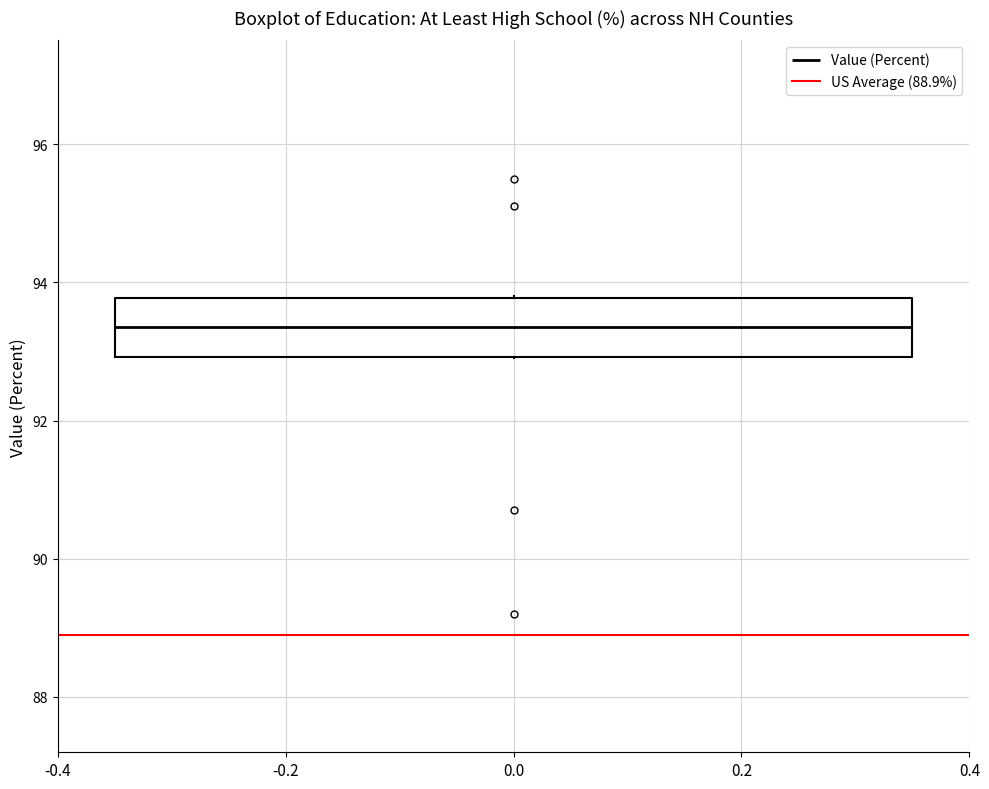

Transcribe this box plot: give where the median line is, the range the box spans, and where the two whiskers end, as read against the y-axis. The values are not printed on the chart, so give them approximately, as read against the axis.

median 93.4, box 93.0 to 93.8, whiskers 93.0 to 93.8